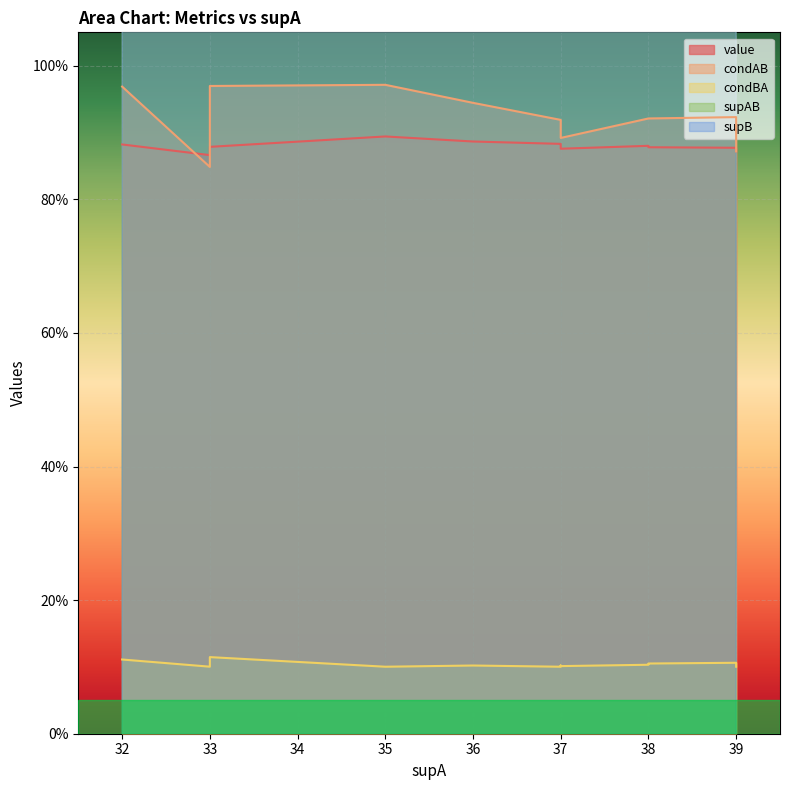

Count the number of data series in this chart.

5